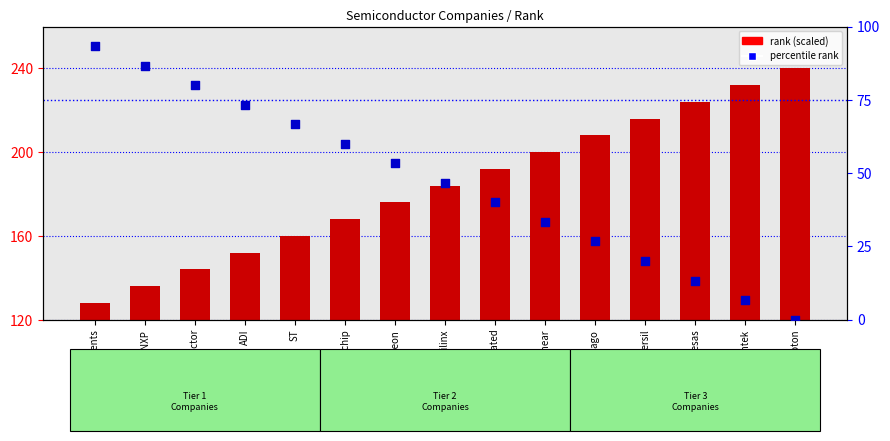

At which category is the sum across all series the highest?

Nuvoton